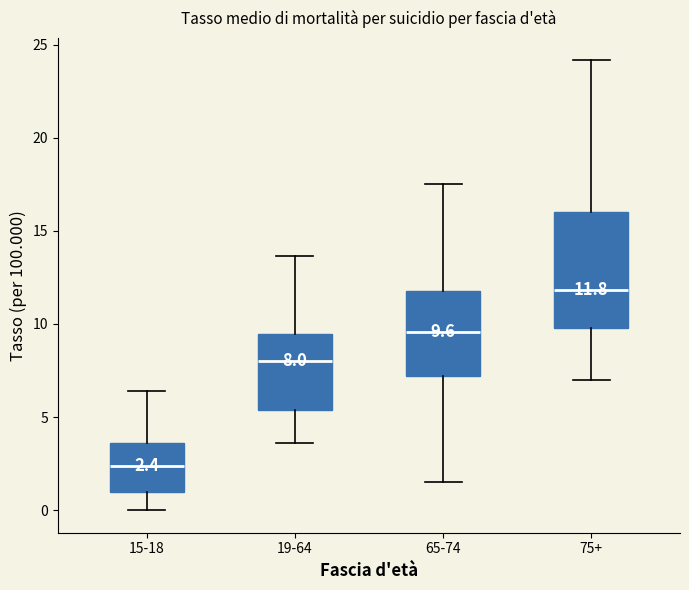

Which box has the lowest median line?

15-18